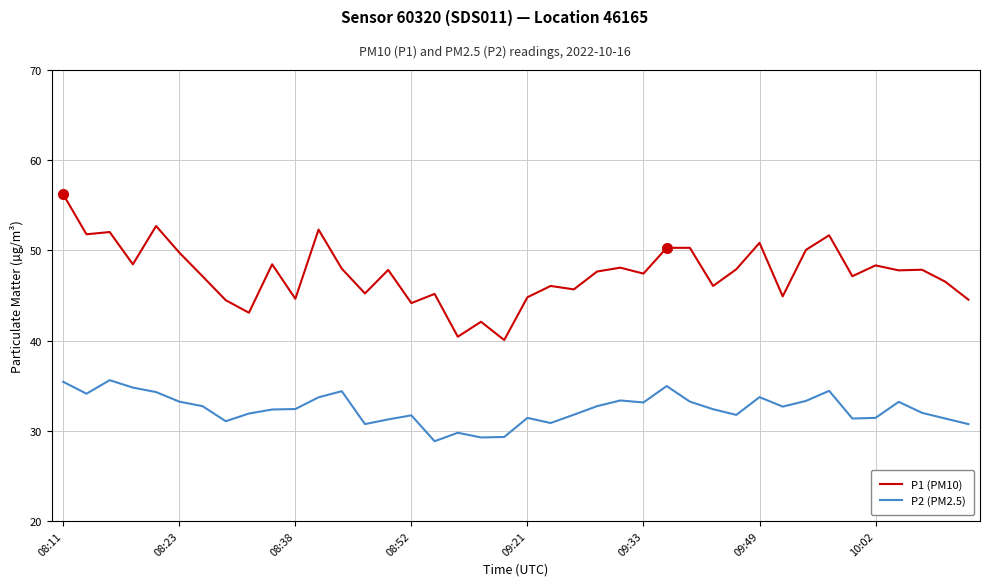

Rank the series by their maximum value, from highest to lowest.

P1 (PM10), P2 (PM2.5)